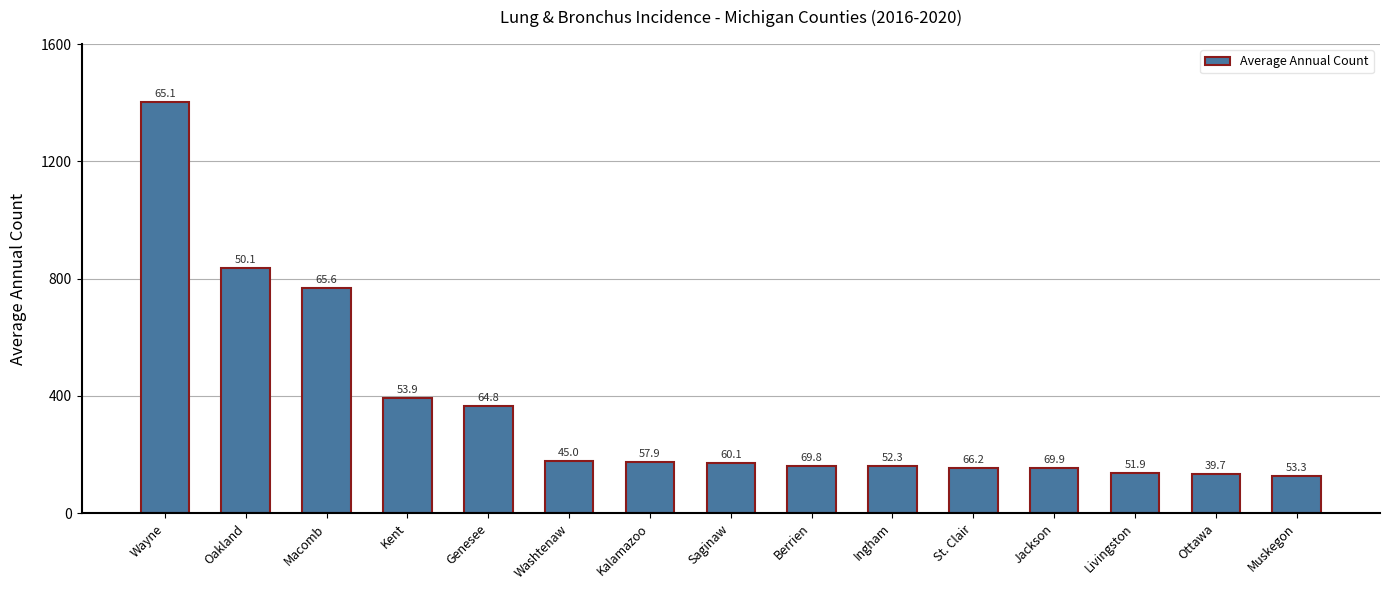

Approximately how many times larger is the value at St. Clair compared to Livingston?

1.1